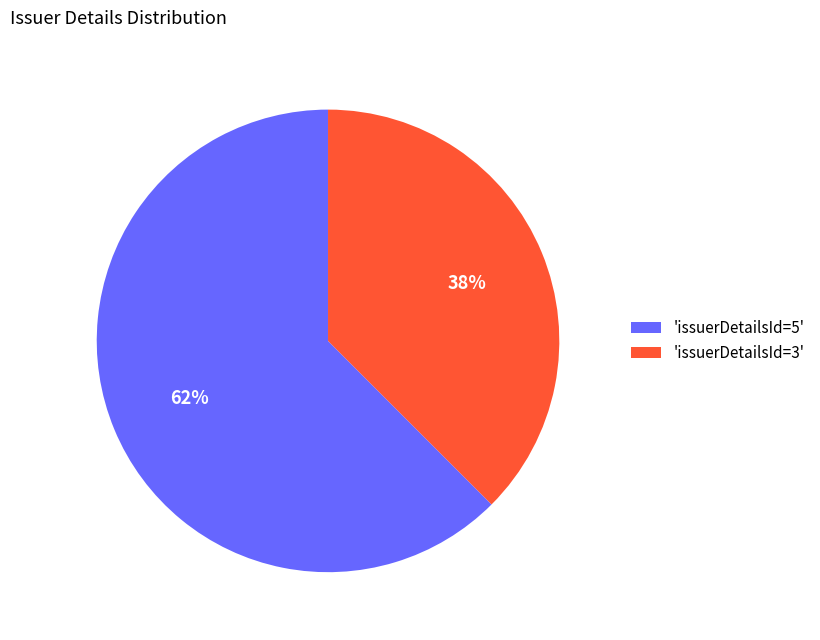

Rank the categories by value from highest to lowest.

'issuerDetailsId=5', 'issuerDetailsId=3'